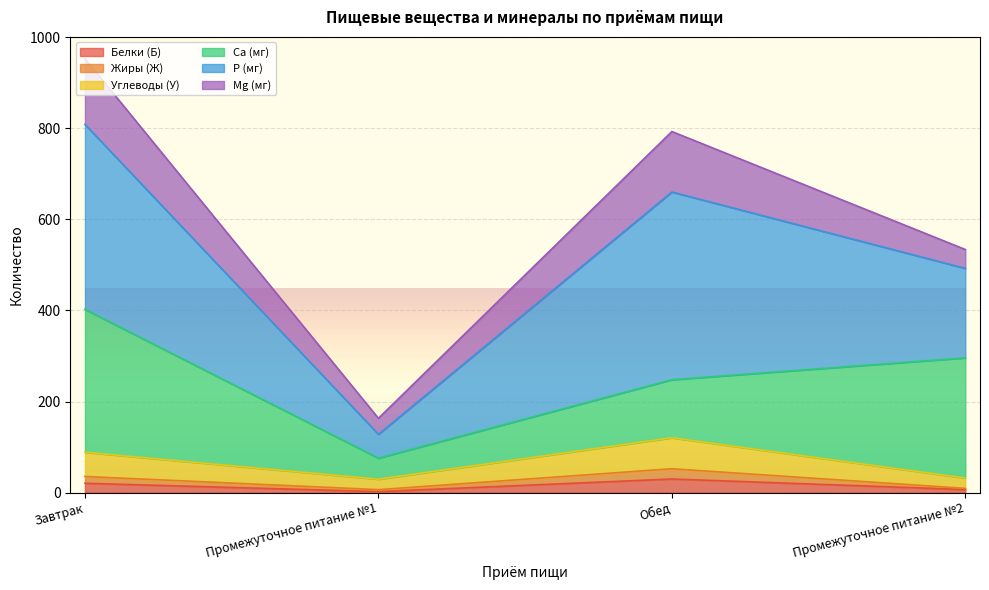

At which category does Белки (Б) reach its first local peak?

Обед